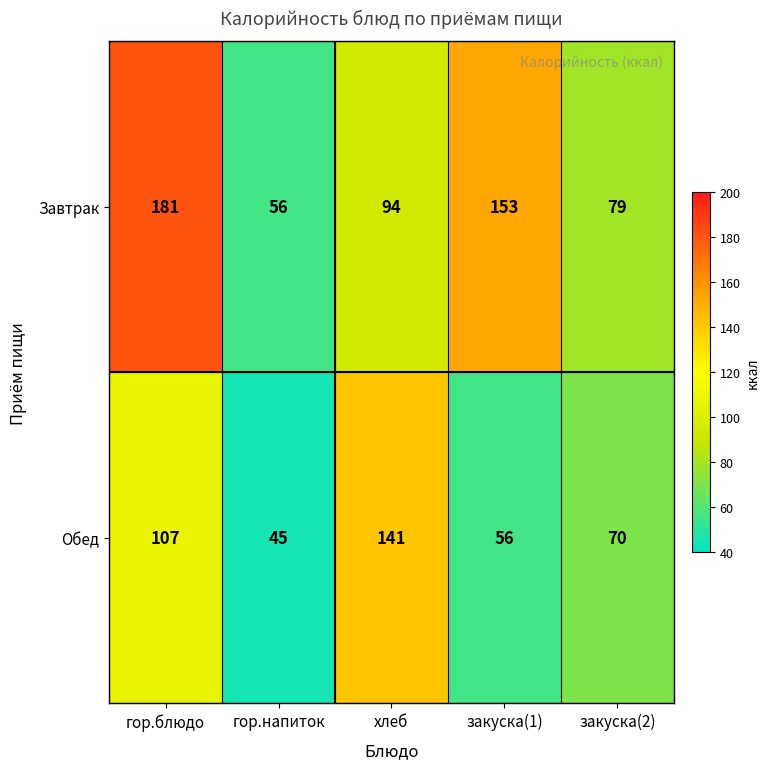

Reading left to right, what are all the values shown in this chart?

Завтрак: гор.блюдо=181	гор.напиток=56	хлеб=94	закуска(1)=153	закуска(2)=79
Обед: гор.блюдо=107	гор.напиток=45	хлеб=141	закуска(1)=56	закуска(2)=70